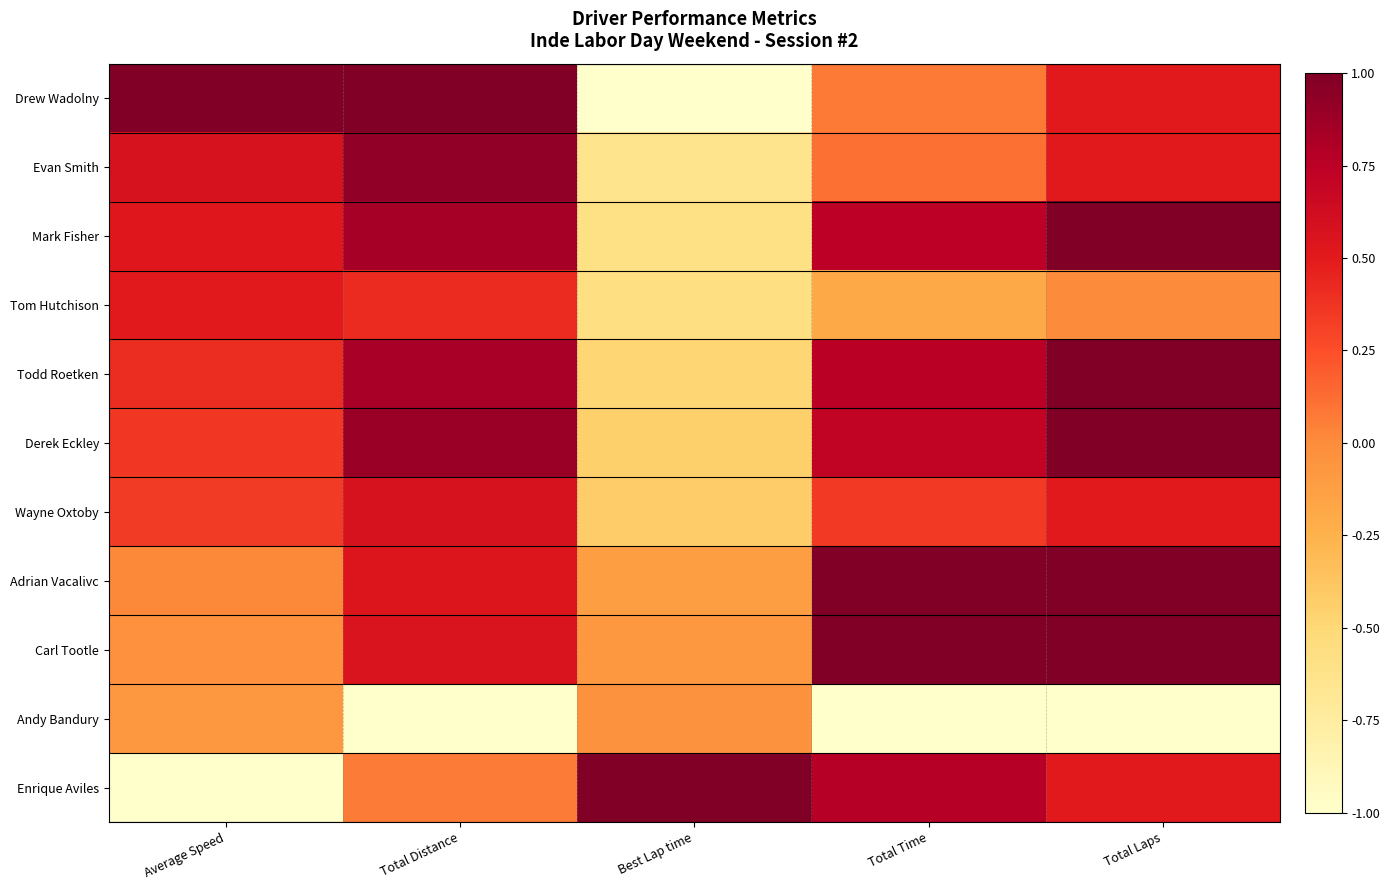

At which category is the sum across all series the highest?

Total Laps